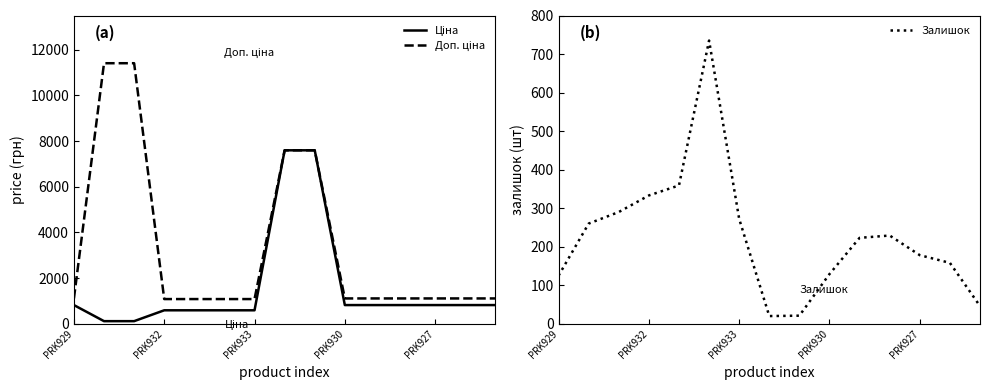

True or false: Доп. ціна and Залишок intersect in this chart.

False